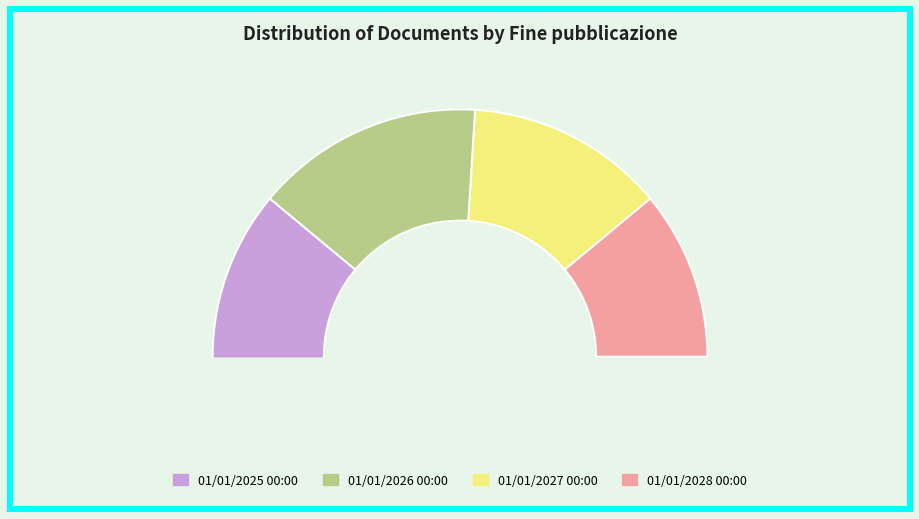

What is the largest slice in the pie chart?

01/01/2026 00:00